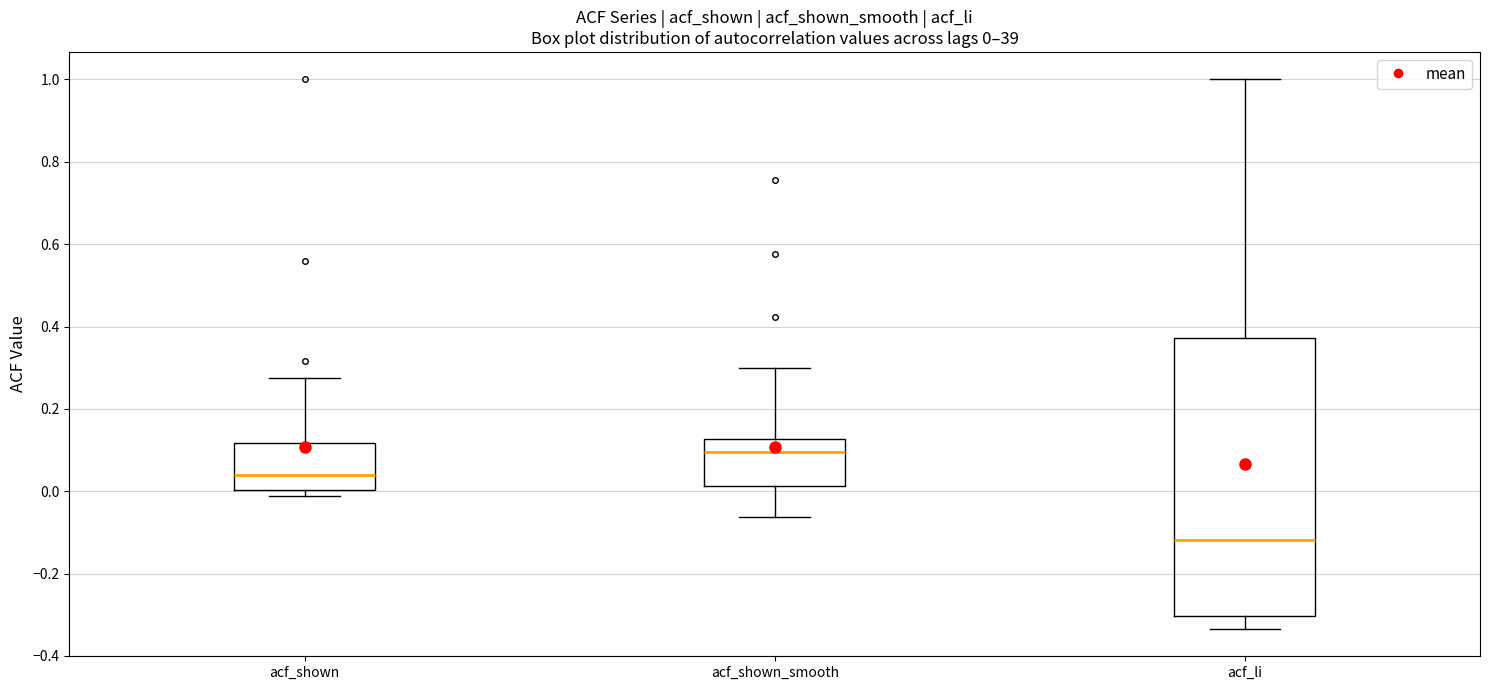

Which box is the tallest, from its lower edge to its upper edge?

acf_li